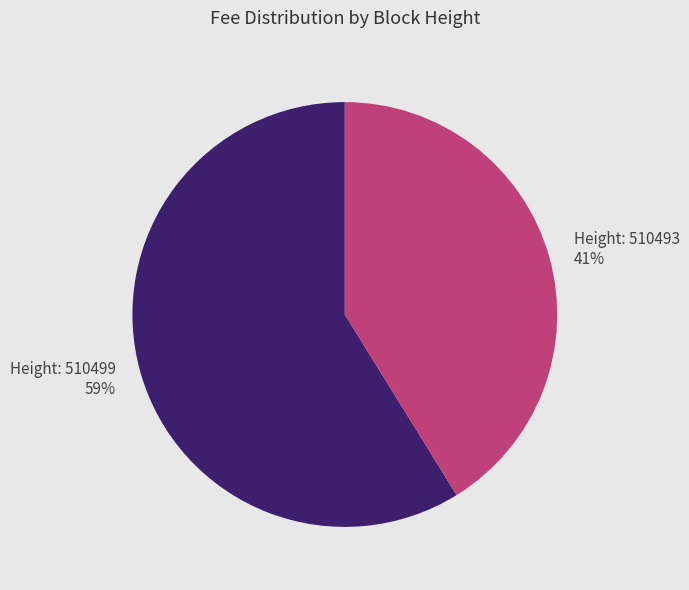

Is there any slice that represents more than half of the pie?

Yes